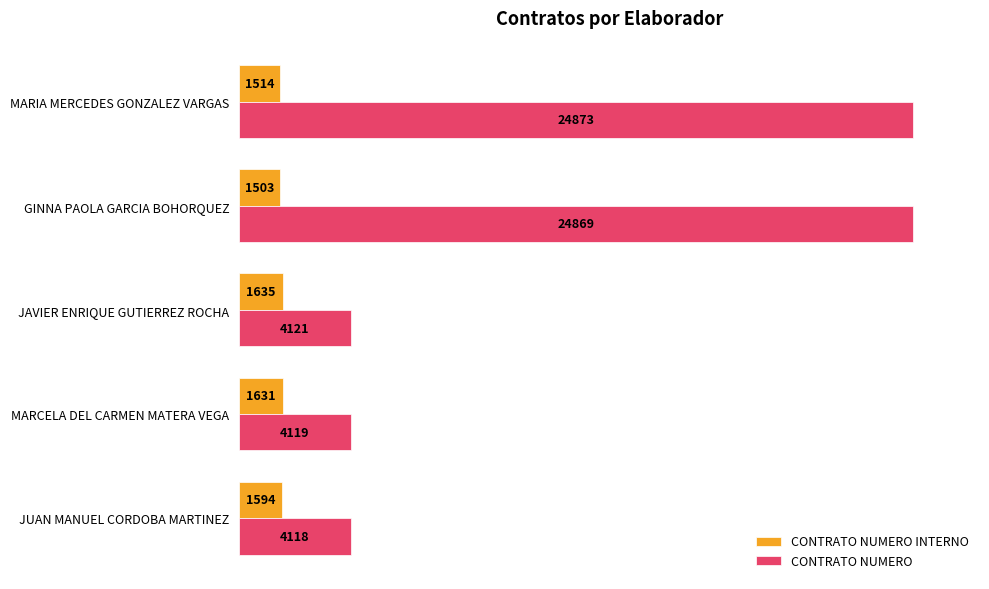

Rank the series by their average value, from highest to lowest.

CONTRATO NUMERO, CONTRATO NUMERO INTERNO